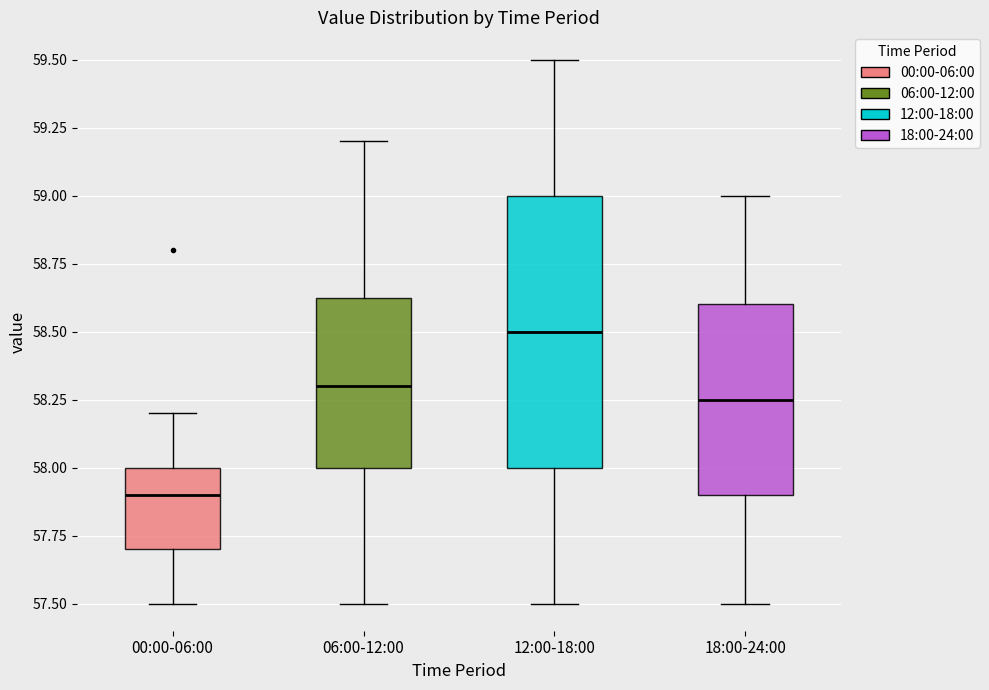

Which box's median line is the lowest?

00:00-06:00